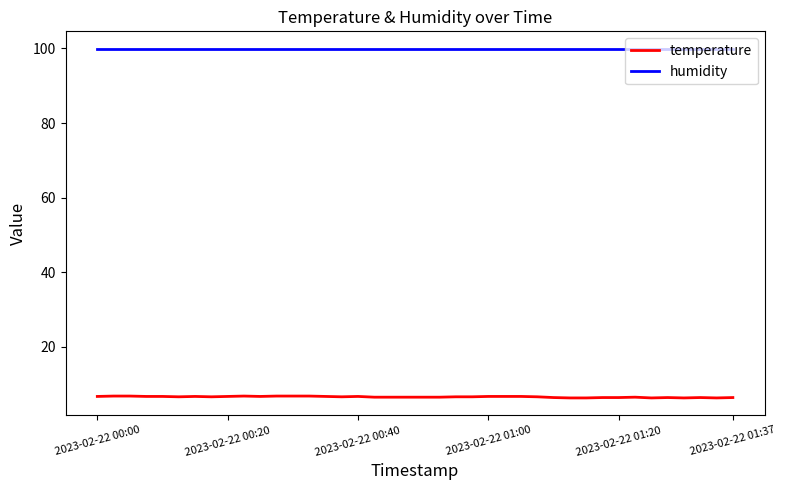

Which series has the largest total across all categories?

humidity